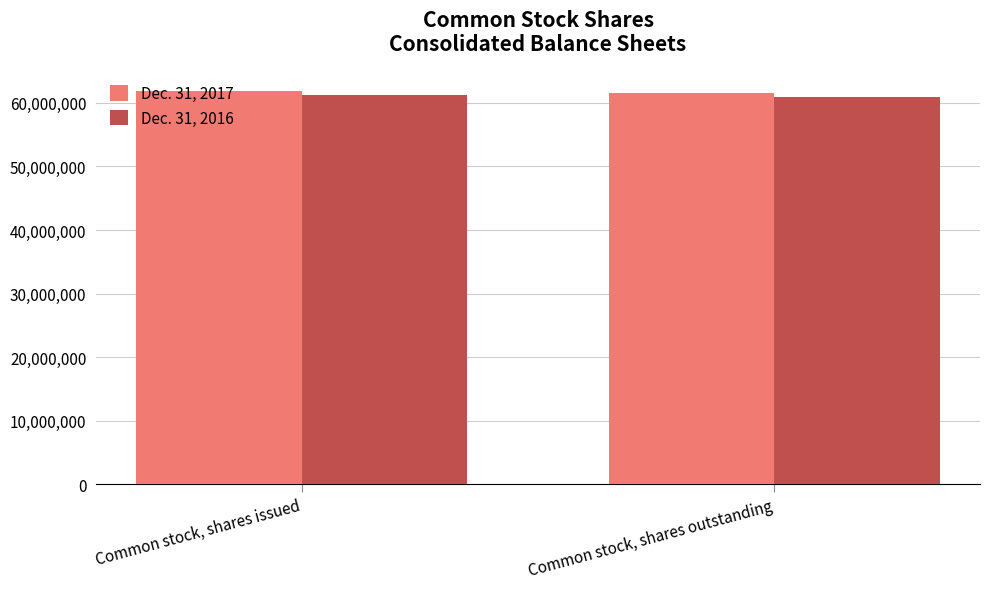

What is the sum of all Dec. 31, 2017 values?

123516000